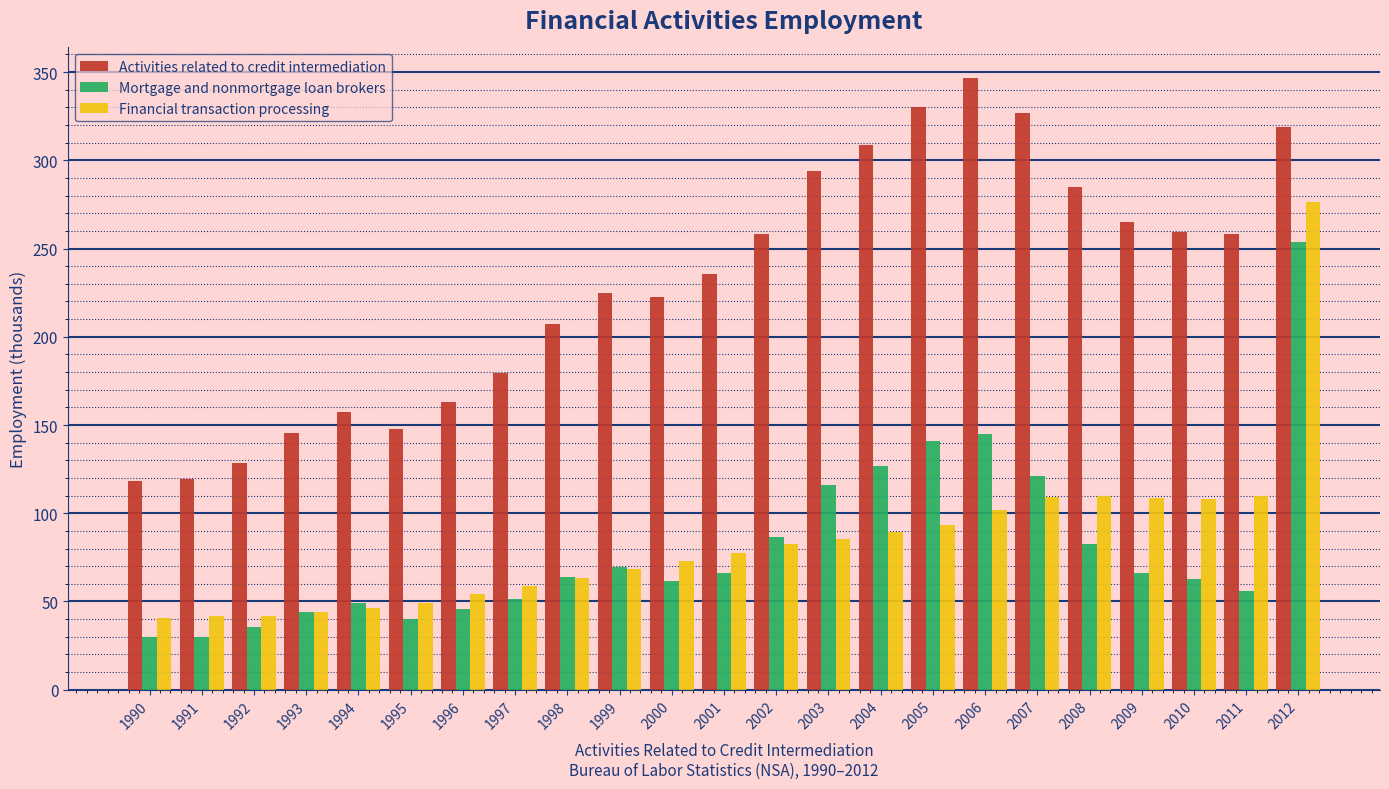

What is the difference between the maximum and minimum values in the Mortgage and nonmortgage loan brokers series?

223.7